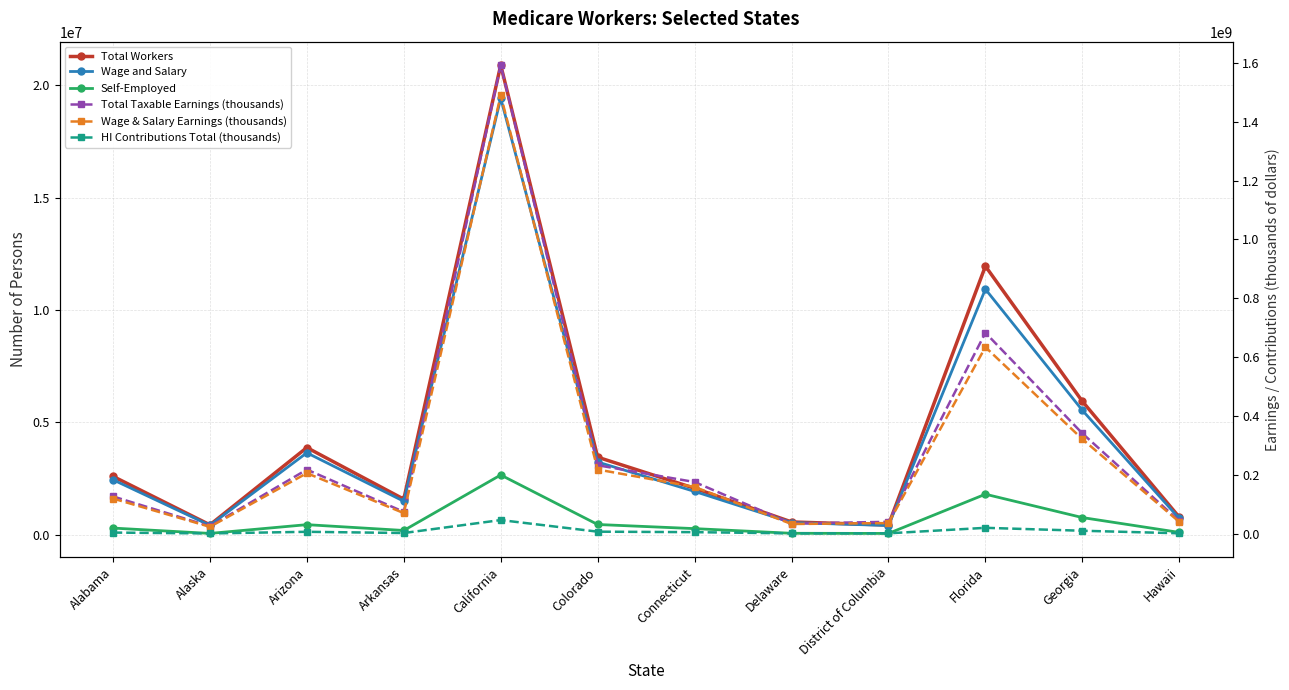

How many lines are shown in the chart?

6